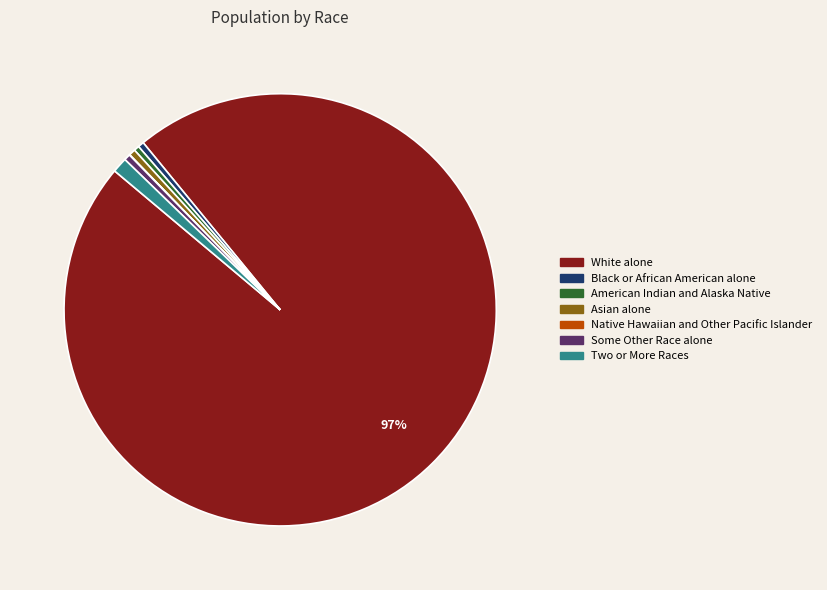

To the nearest percent, what is the average slice percentage?

14%